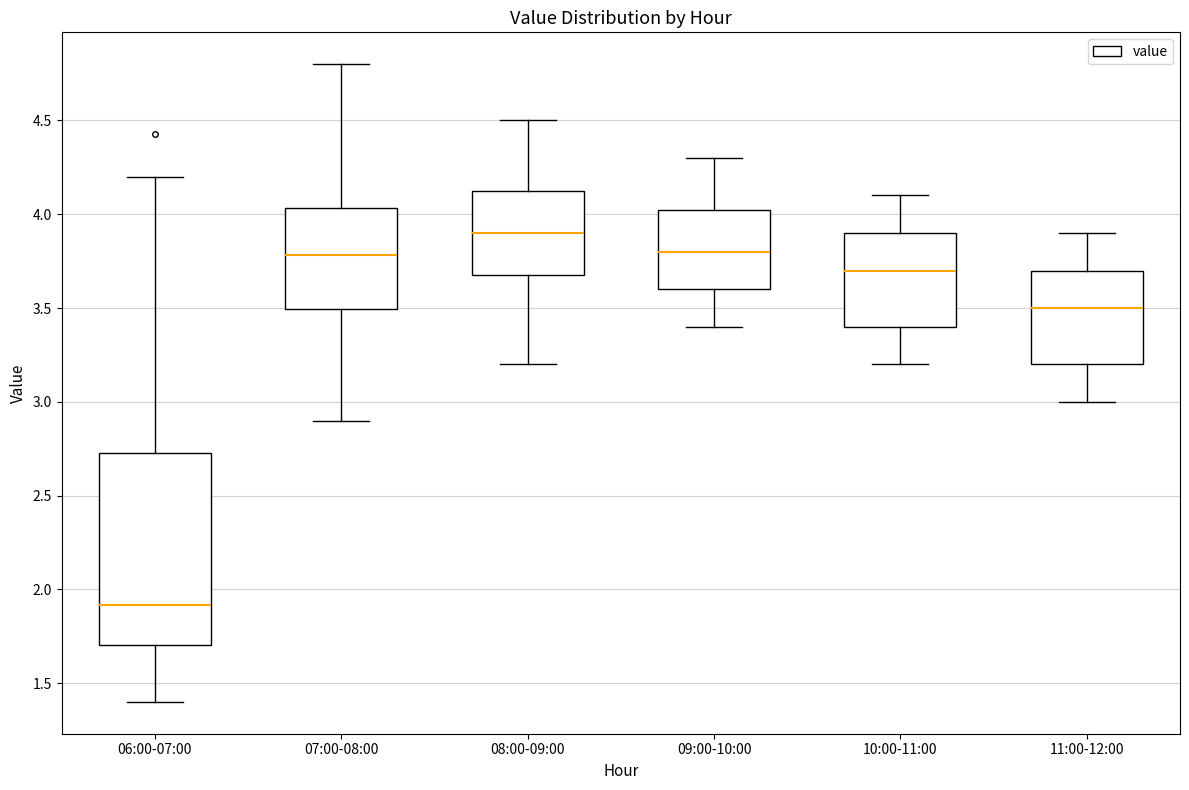

Which box is the tallest, from its lower edge to its upper edge?

06:00-07:00